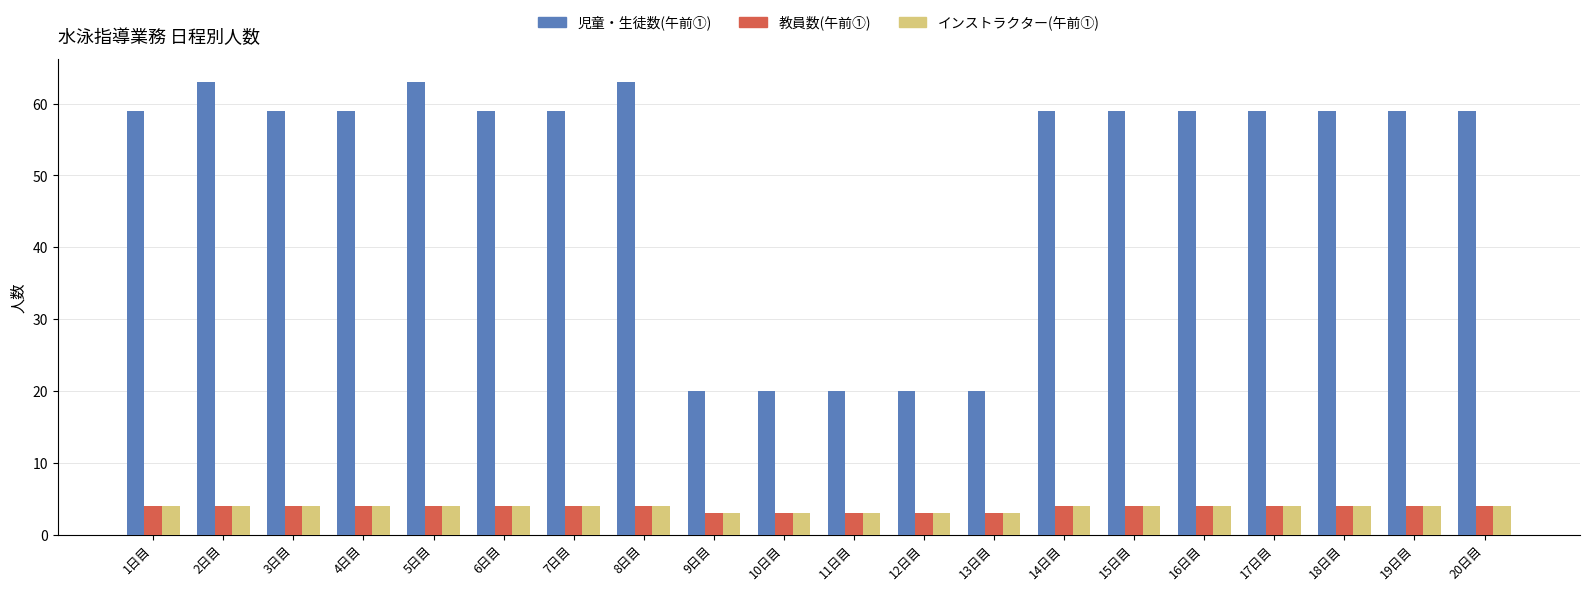

What is the approximate value of 児童・生徒数(午前①) at 4日目?

59